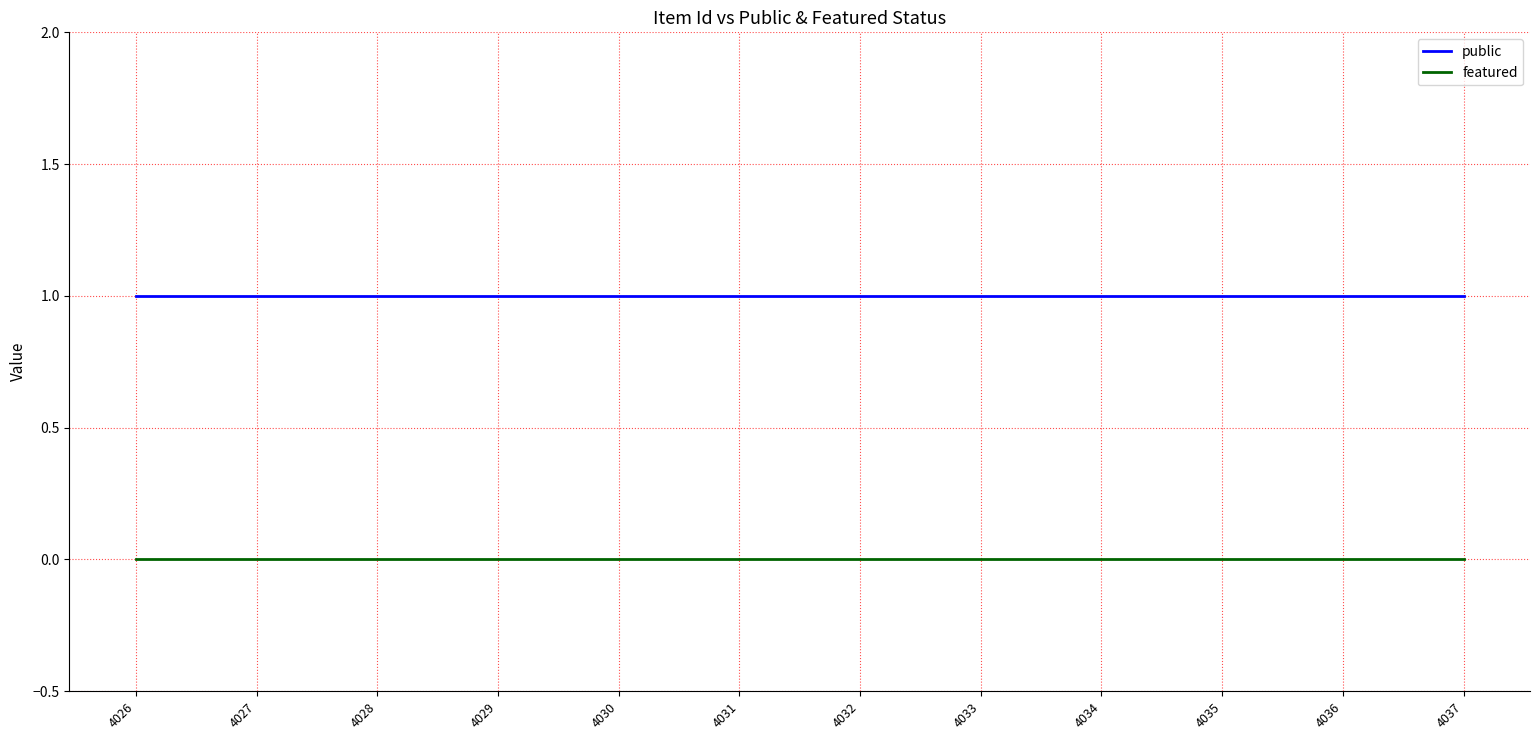

Reading left to right, list all the values displayed in this chart.

public: 1	1	1	1	1	1	1	1	1	1	1	1
featured: 0	0	0	0	0	0	0	0	0	0	0	0